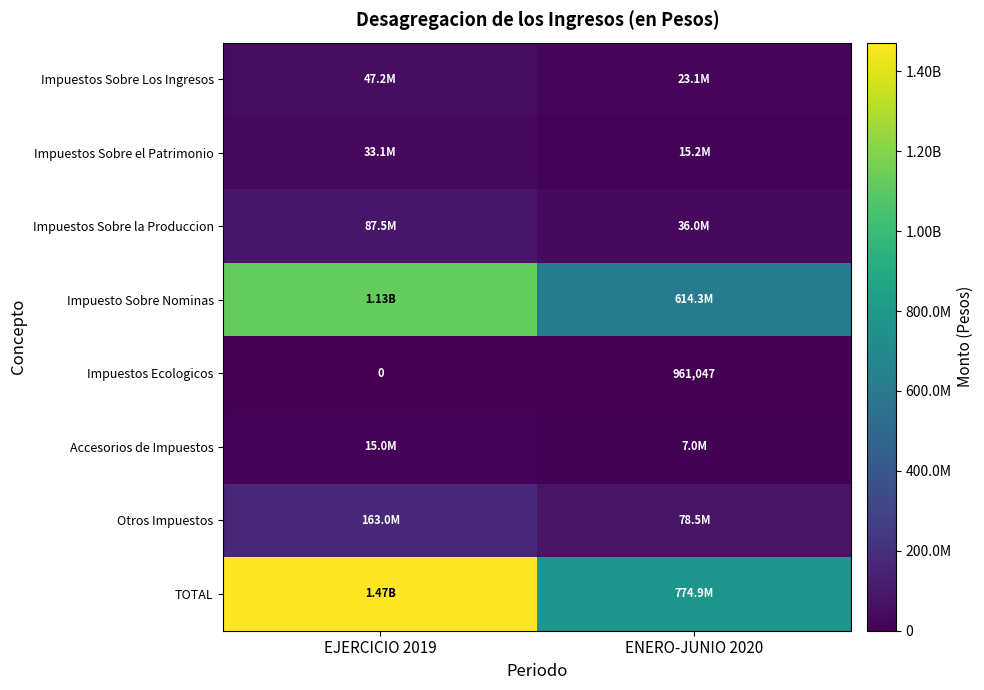

Is it true that Otros Impuestos equals 36858130 at EJERCICIO 2019?

False